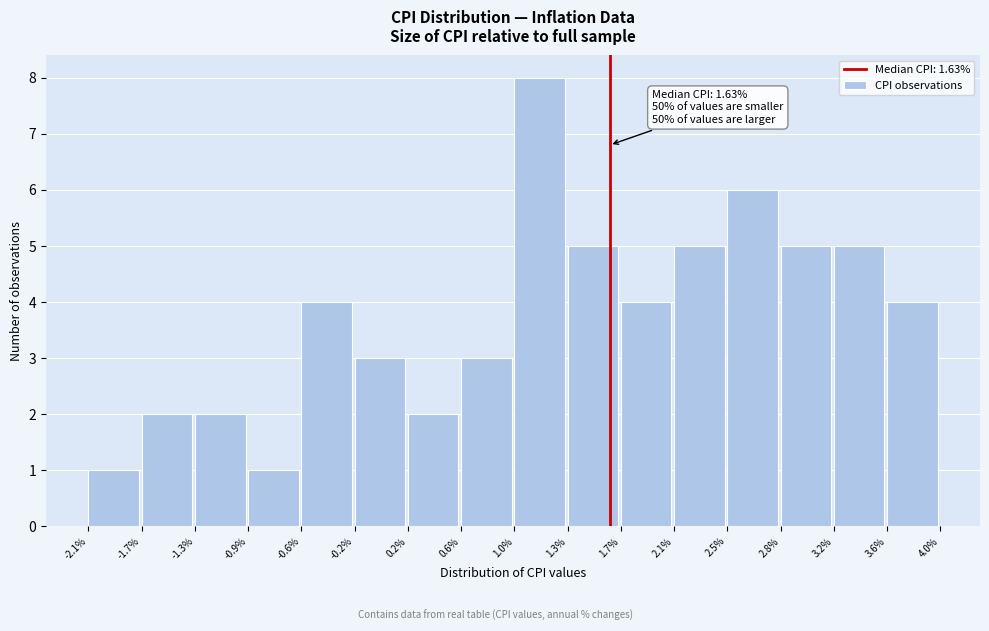

Over which range of the x-axis is the bar tallest?

1.0% to 1.3%